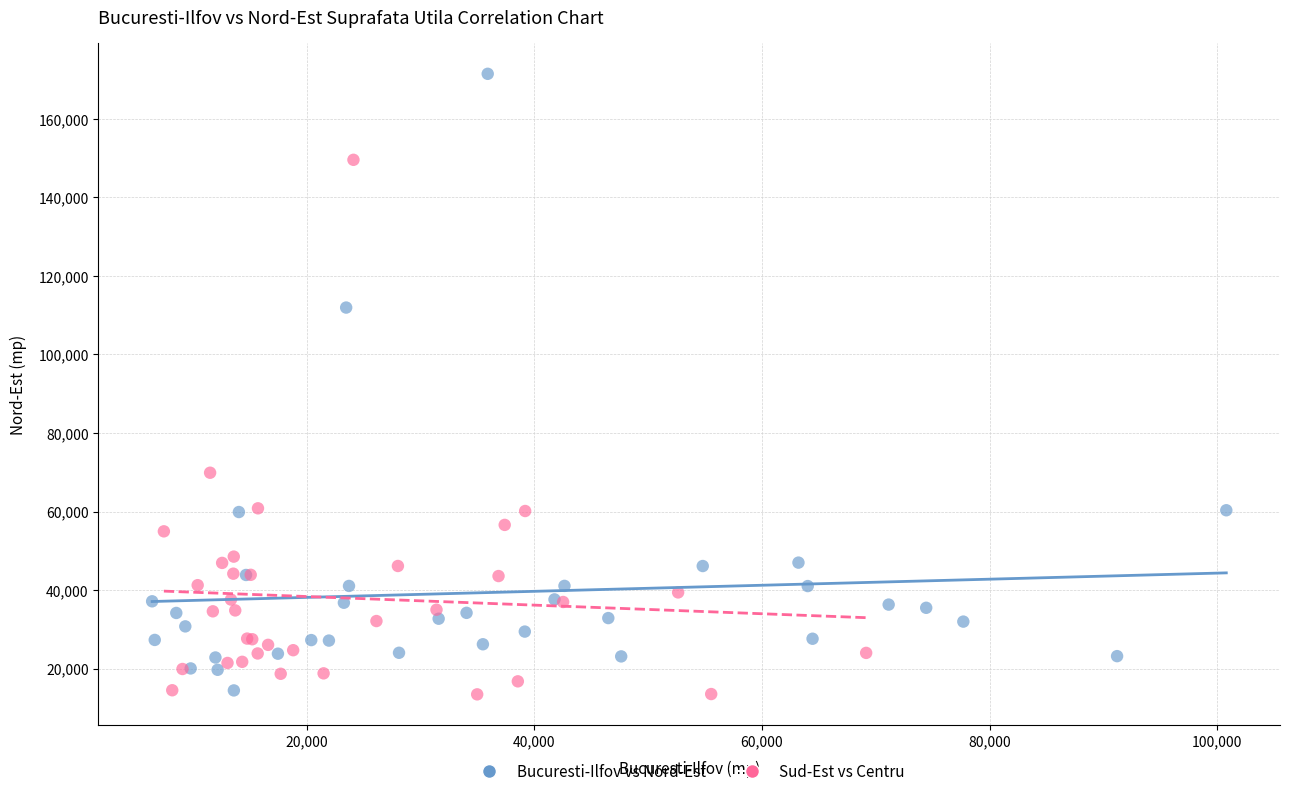

Which series contains the highest Y value?

Bucuresti-Ilfov vs Nord-Est